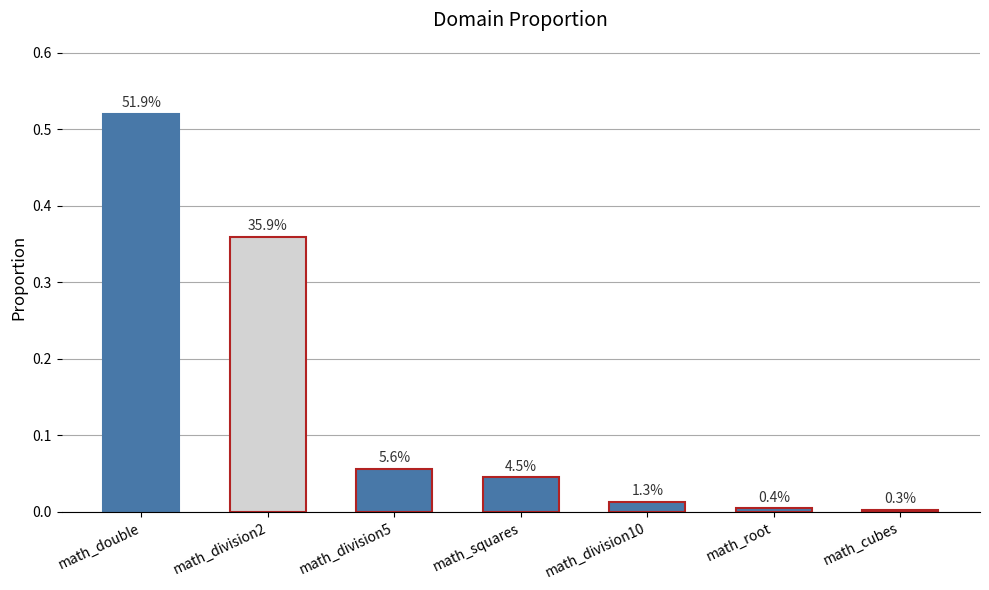

What is the sum of the values at math_division2 and math_double?

0.9